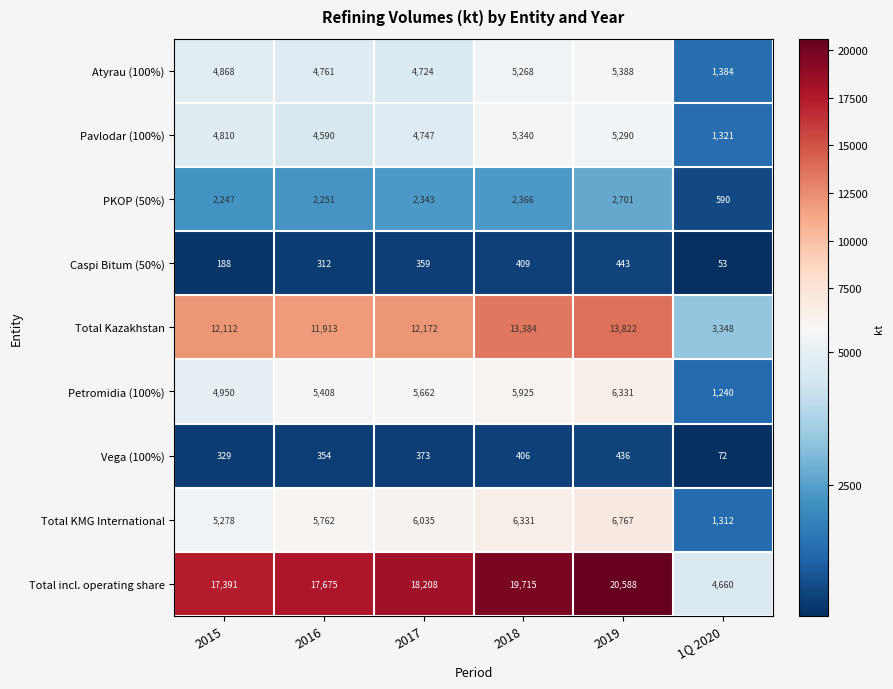

Between 2017 and 2019, which series saw the biggest shift?

Total incl. operating share